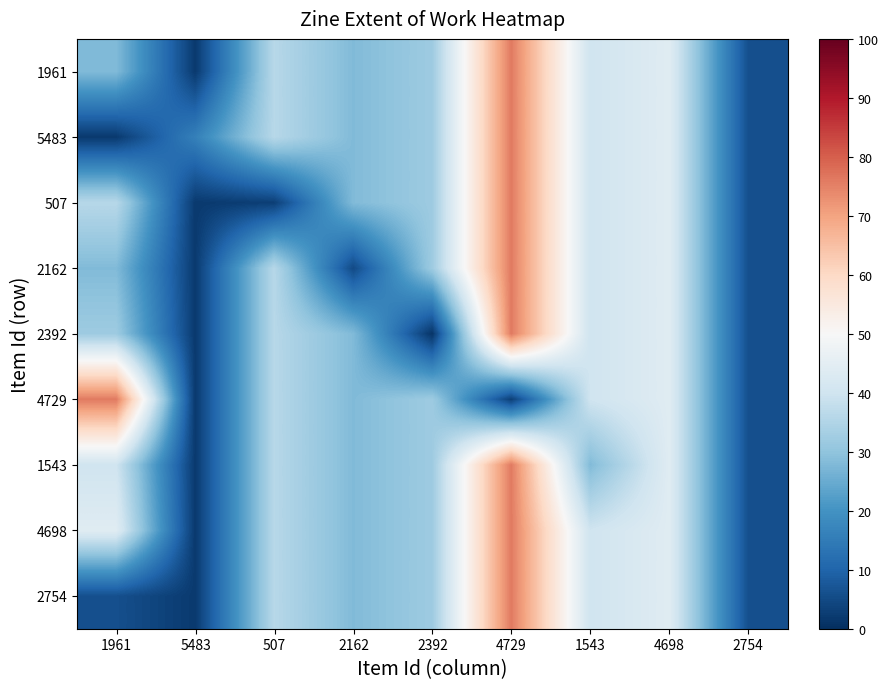

How many categories are shown in the chart?

9